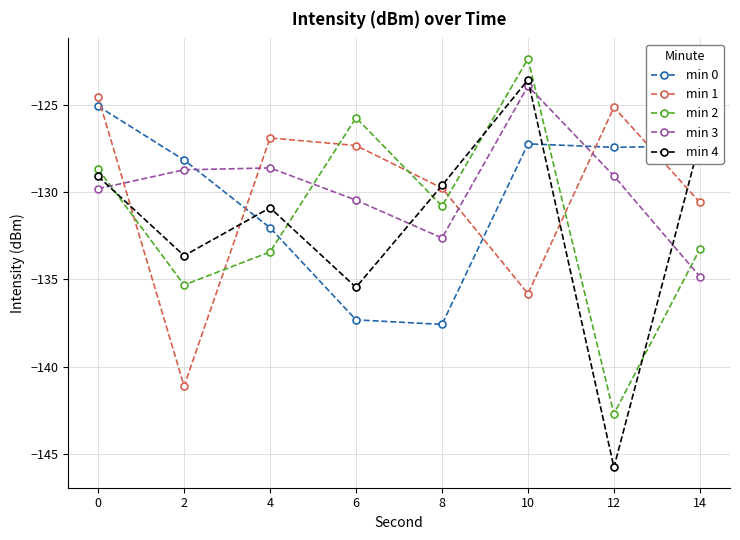

What is the value of the min 2 point at the 2nd from the left?

-135.3